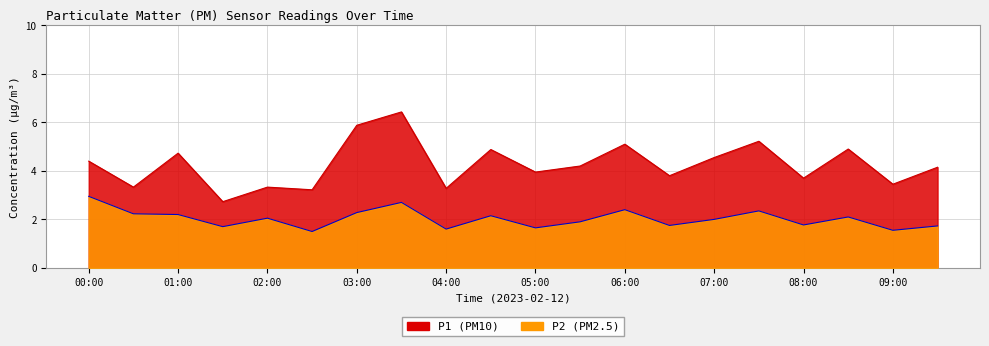

Rank the series by their average value, from lowest to highest.

P2, P1